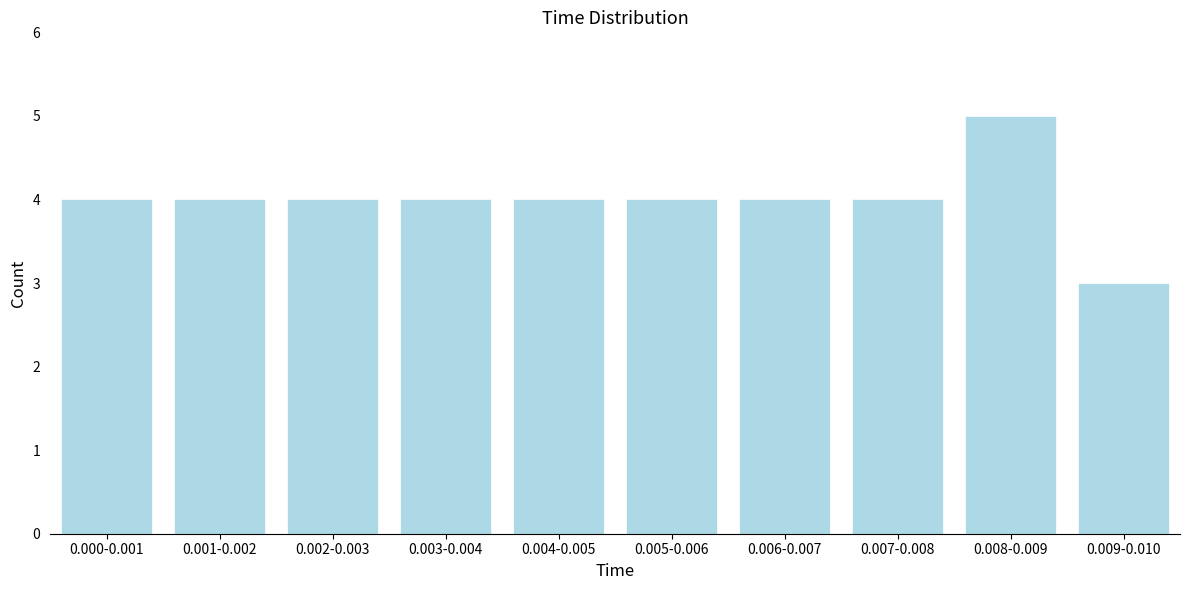

Reading left to right, what are all the values shown in this chart?

0.000-0.001=4	0.001-0.002=4	0.002-0.003=4	0.003-0.004=4	0.004-0.005=4	0.005-0.006=4	0.006-0.007=4	0.007-0.008=4	0.008-0.009=5	0.009-0.010=3